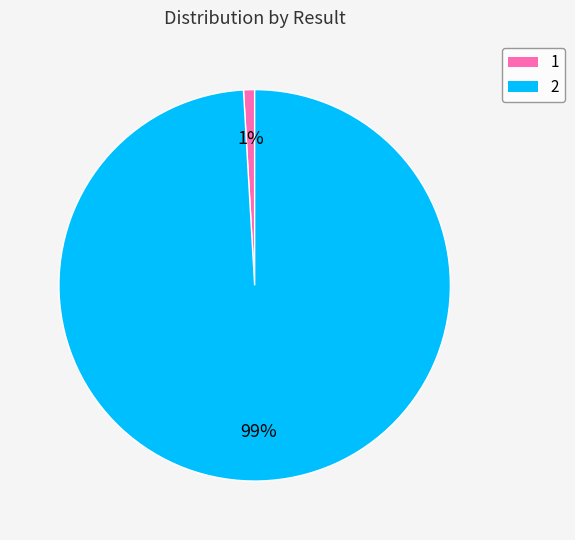

What percentage is the 2 slice, to the nearest percent?

99%